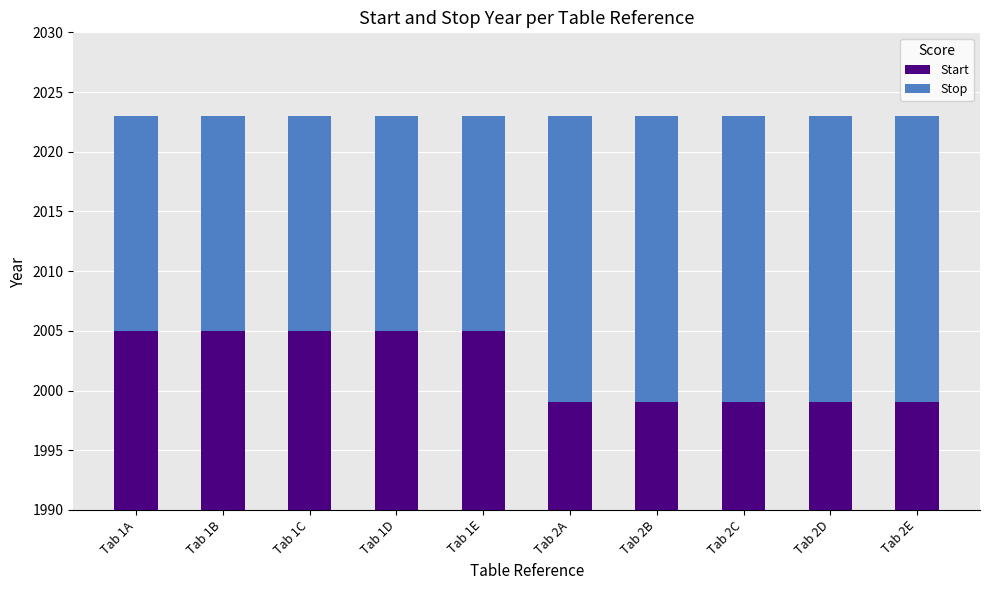

How many bars are there in total?

20